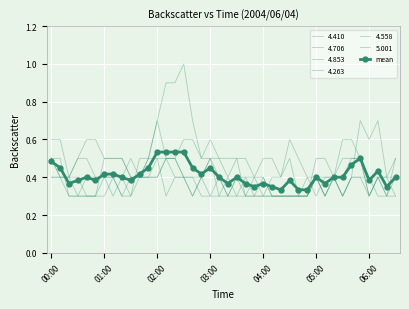

Reading left to right, what are all the values shown in this chart?

0.5	0.4	0.4	0.4	0.4	0.4	0.4	0.4	0.4	0.4	0.4	0.4	0.5	0.5	0.5	0.5	0.4	0.4	0.4	0.4	0.4	0.4	0.4	0.4	0.4	0.3	0.3	0.4	0.3	0.3	0.4	0.4	0.4	0.4	0.5	0.5	0.4	0.4	0.3	0.4